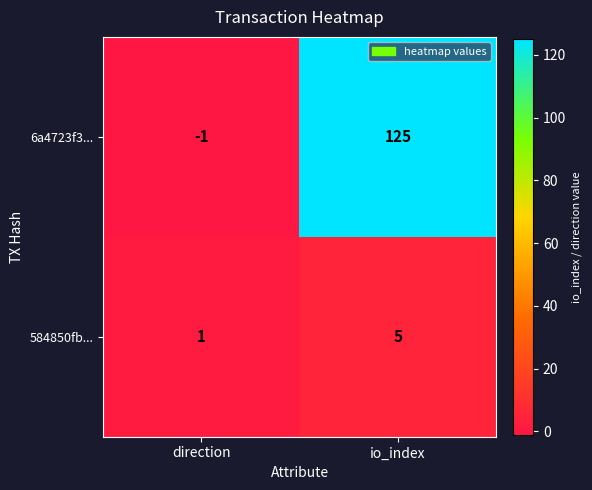

Reading right to left, list all the values displayed in this chart.

6a4723f3...: 125	-1
584850fb...: 5	1